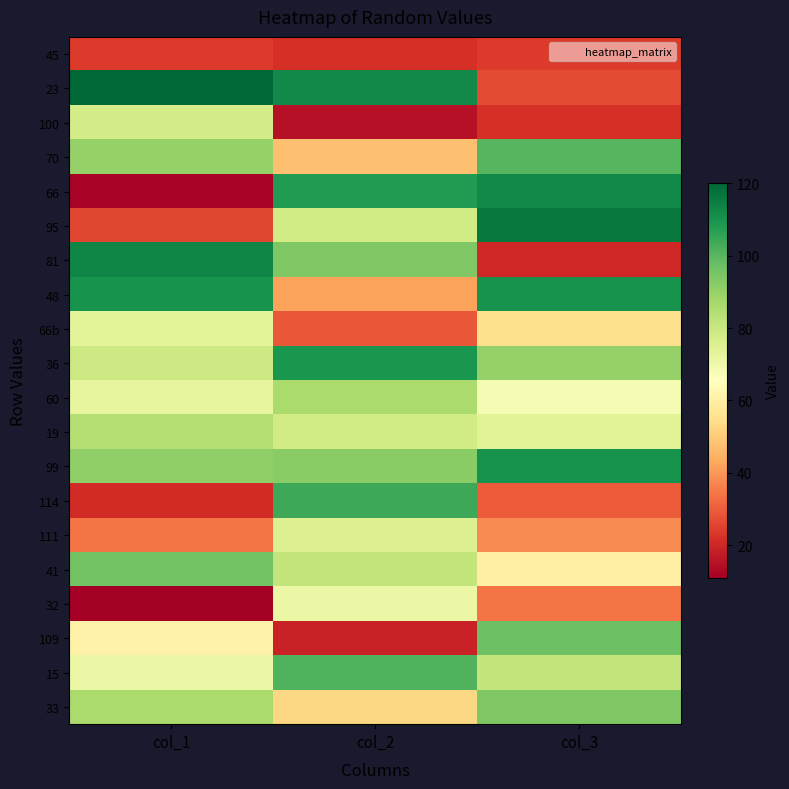

How many series are shown in this chart?

20